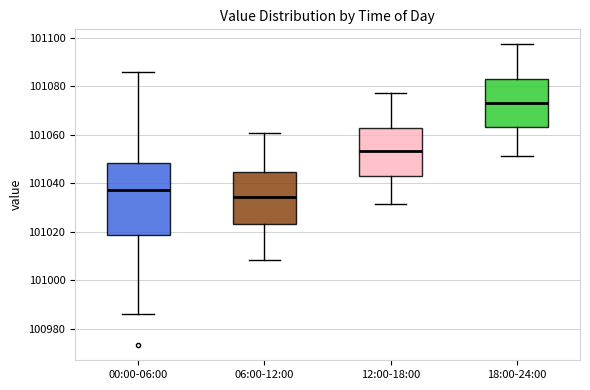

Where is the lower edge of the box for 18:00-24:00 on the y-axis? The values are not printed on the chart, so give them approximately, as read against the axis.

101064